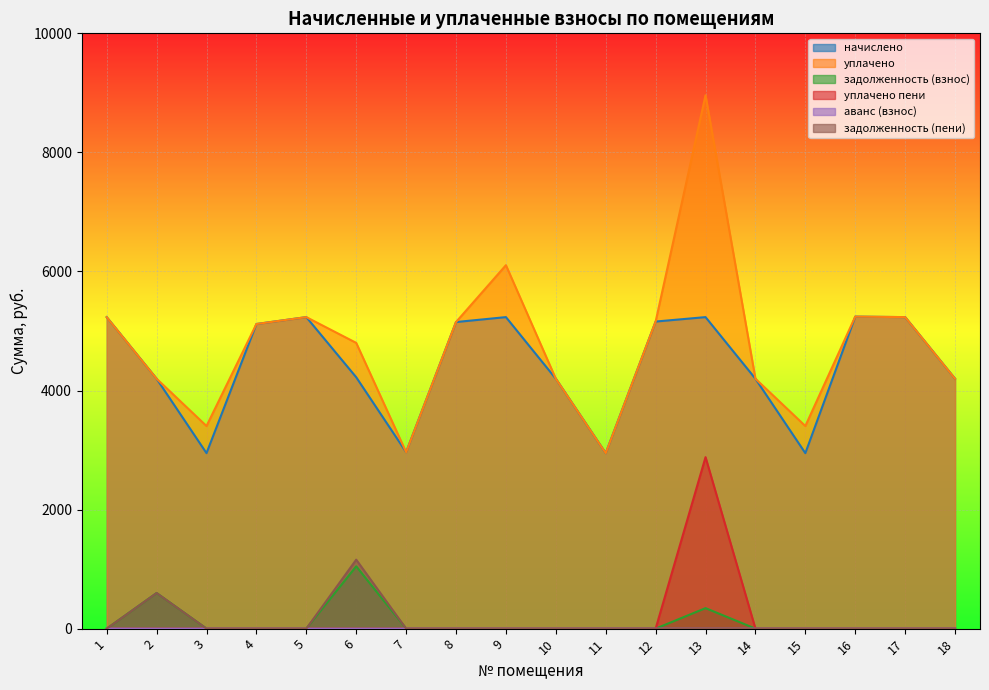

What is the difference between the second highest and minimum values in the задолженность (взнос) series?

598.2